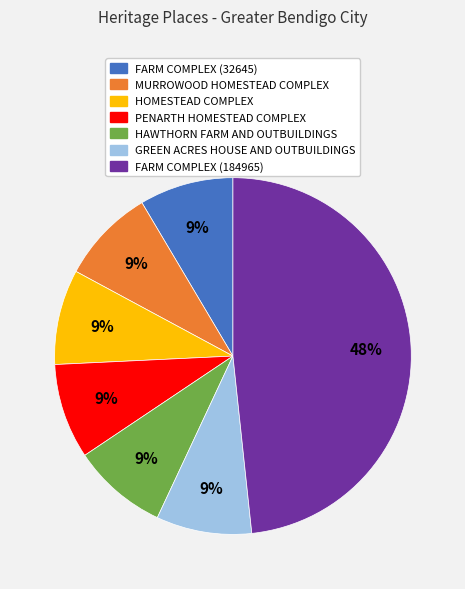

Is the sum of HAWTHORN FARM AND OUTBUILDINGS and FARM COMPLEX (184965) greater than half?

Yes